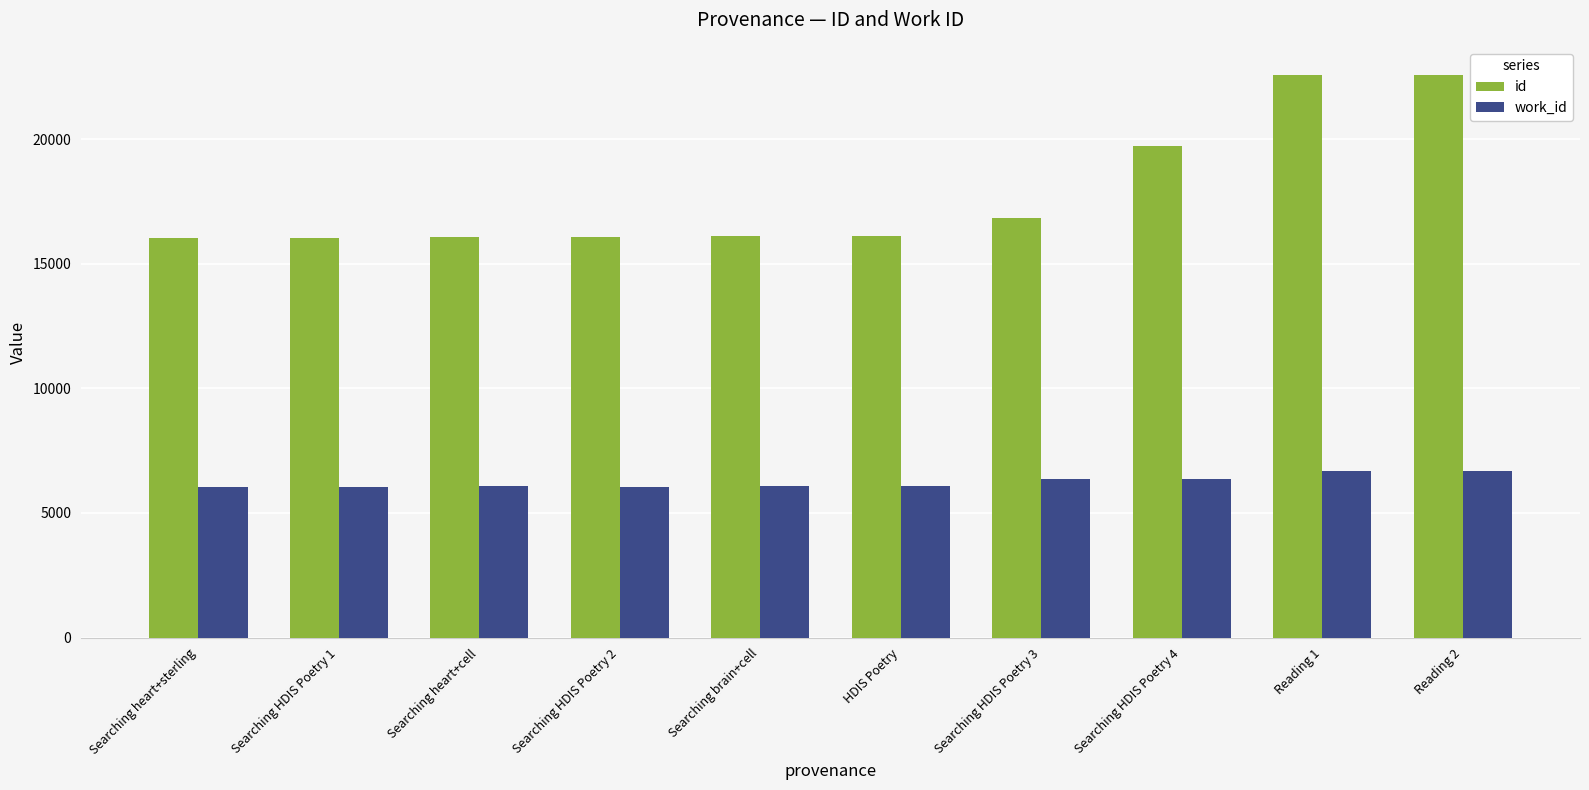

The work_id series shows 8765 at Searching heart+sterling. True or false?

False